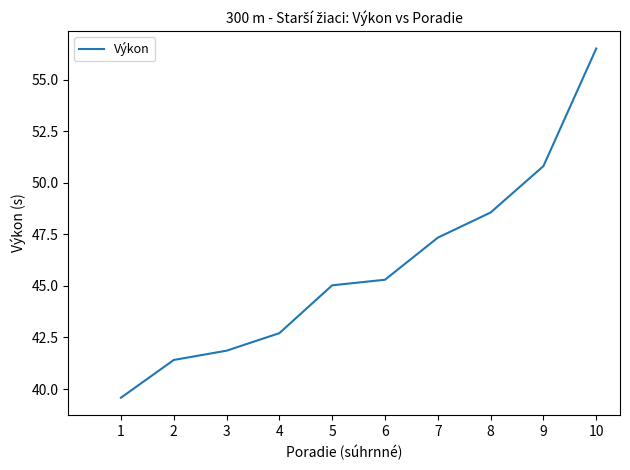

What is the sum of the values at 2 and 1?

81.0